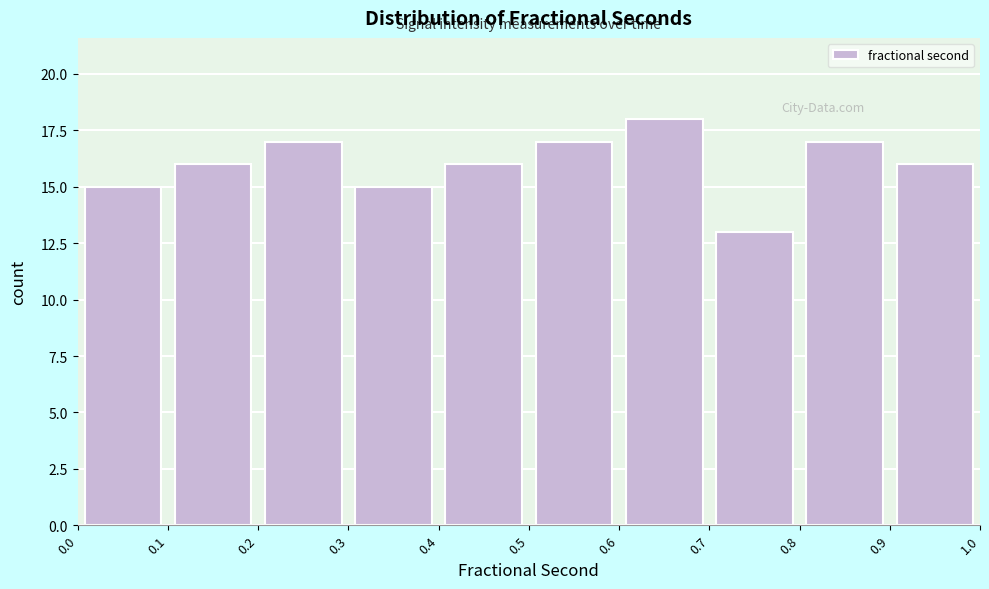

Reading left to right, list every bar in this chart as the range it spans on the x-axis followed by its height. The values are not printed on the chart, so give them approximately, as read against the axis.

0.0 to 0.1: 15
0.1 to 0.2: 16
0.2 to 0.3: 17
0.3 to 0.4: 15
0.4 to 0.5: 16
0.5 to 0.6: 17
0.6 to 0.7: 18
0.7 to 0.8: 13
0.8 to 0.9: 17
0.9 to 1.0: 16